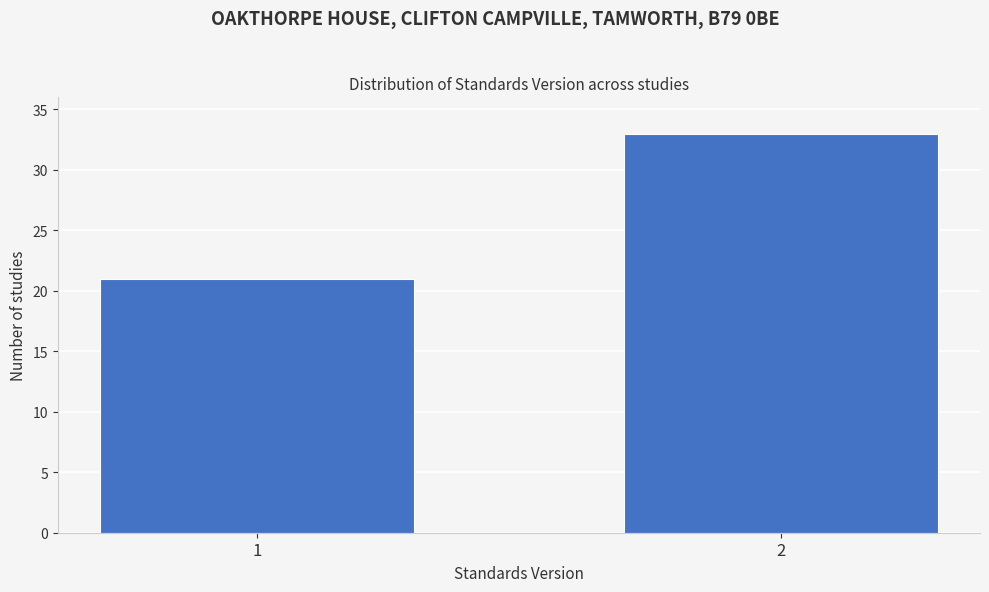

Reading right to left, extract all data points from this chart.

33	21